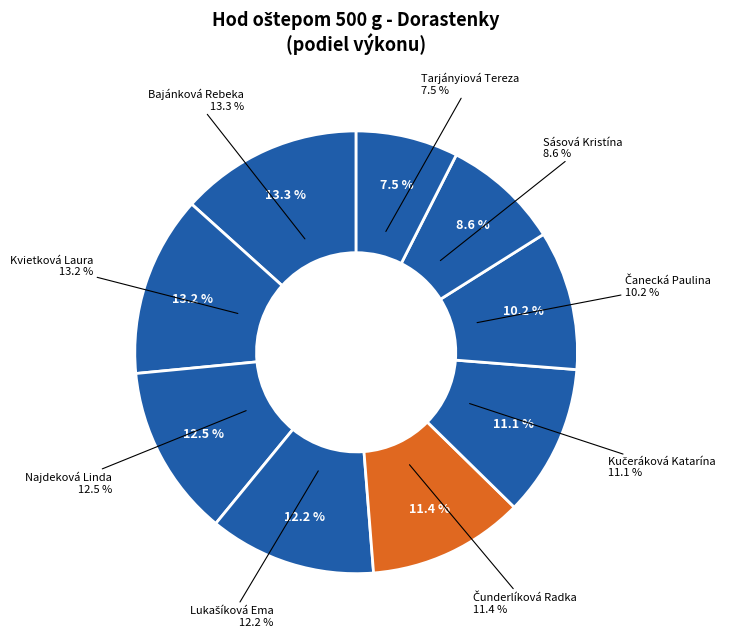

Do Čunderlíková Radka and Lukašíková Ema together represent more than half of the pie?

No